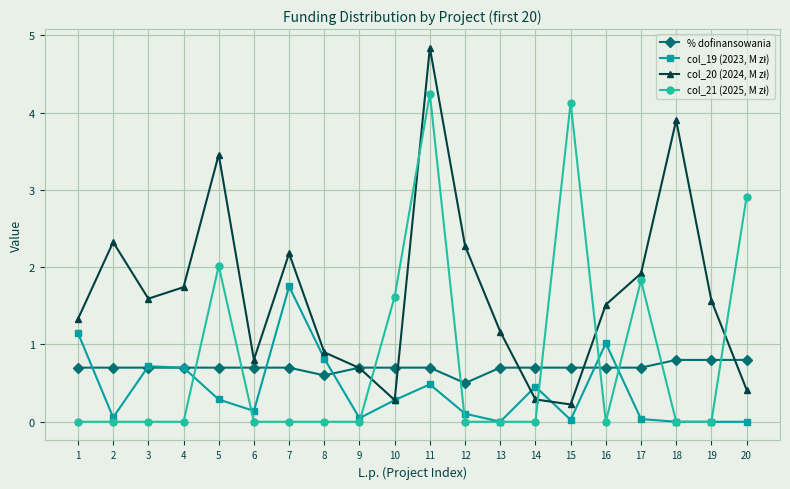

At which category is the sum across all series the highest?

11